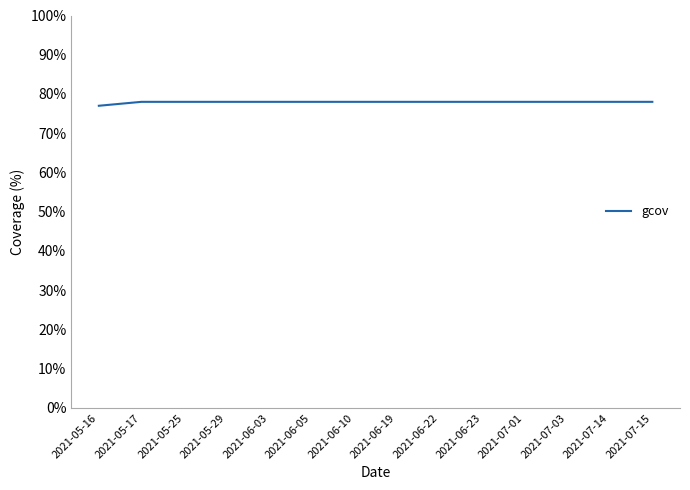

What position from the left is 2021-05-29?

4